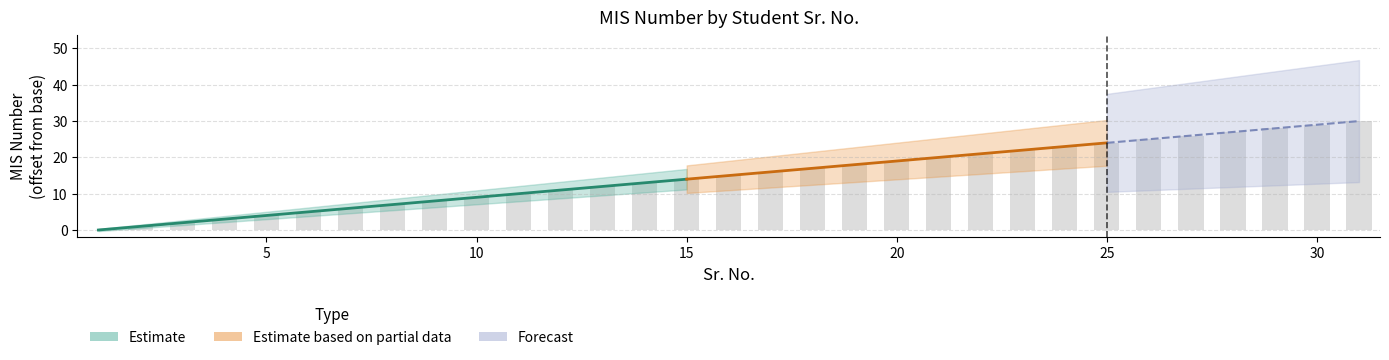

List the labels in order of value, largest first.

31, 30, 29, 28, 27, 26, 25, 24, 23, 22, 21, 20, 19, 18, 17, 16, 15, 14, 13, 12, 11, 10, 9, 8, 7, 6, 5, 4, 3, 2, 1